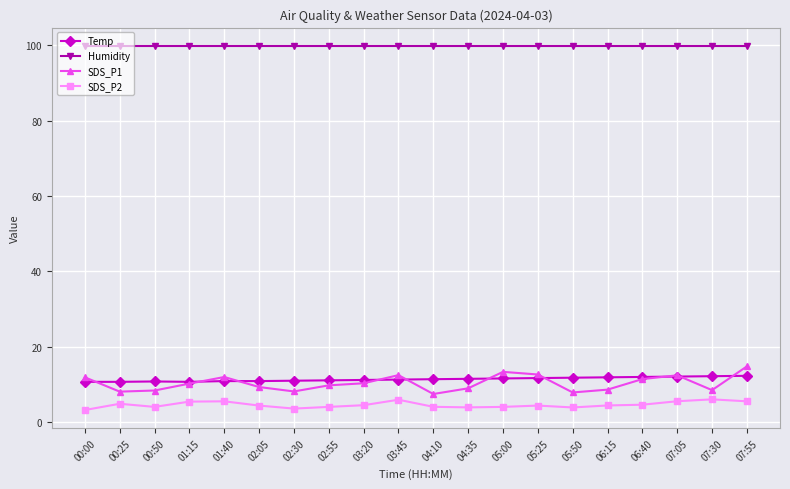

The value of SDS_P1 at 07:30 is 8.5. True or false?

True